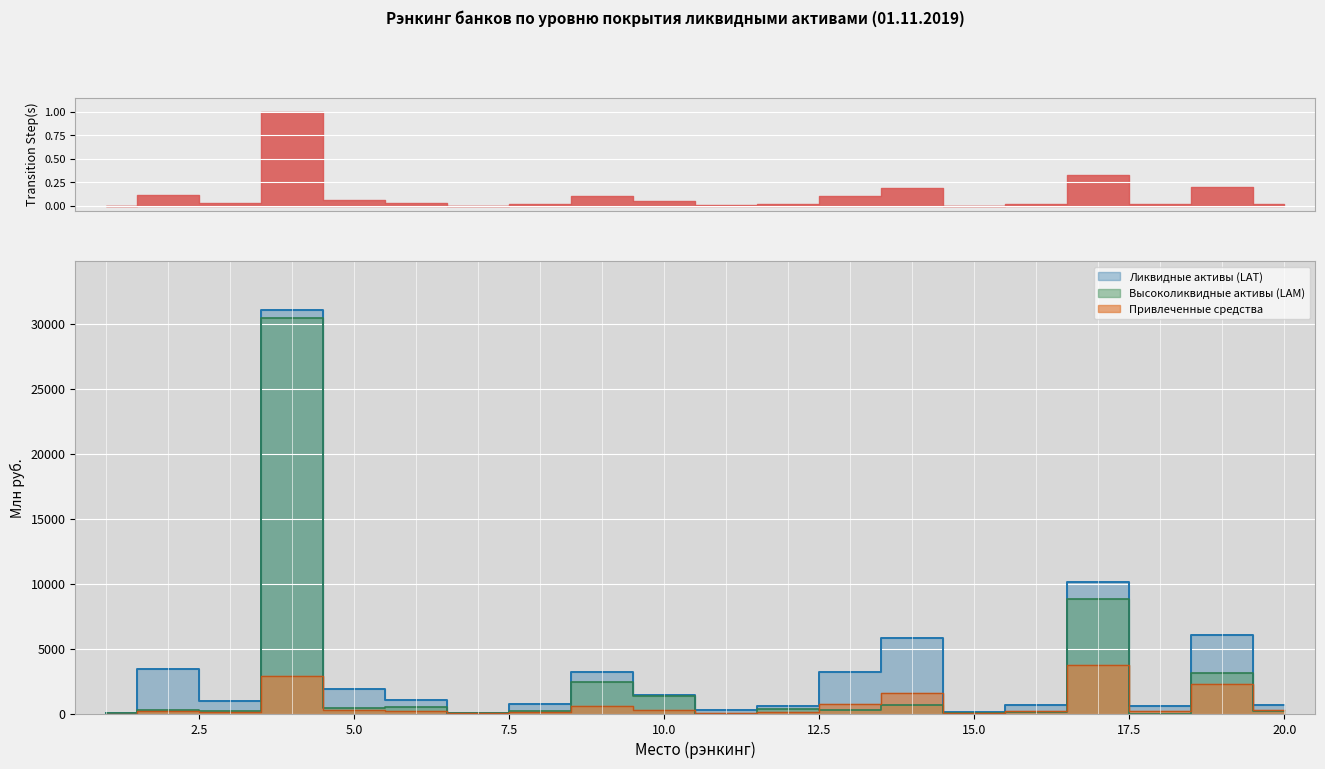

Which series has the largest range (max minus min)?

Ликвидные активы (LAT)